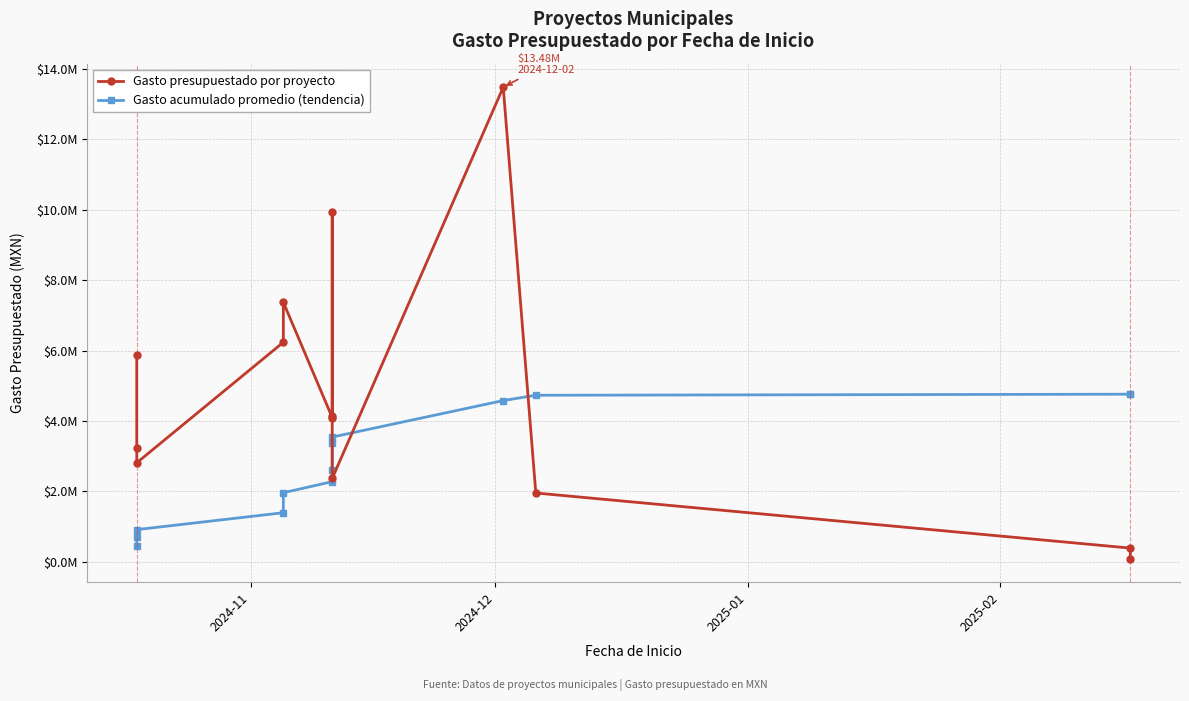

What is the difference between the maximum and minimum values in the Gasto presupuestado por proyecto series?

13380616.4